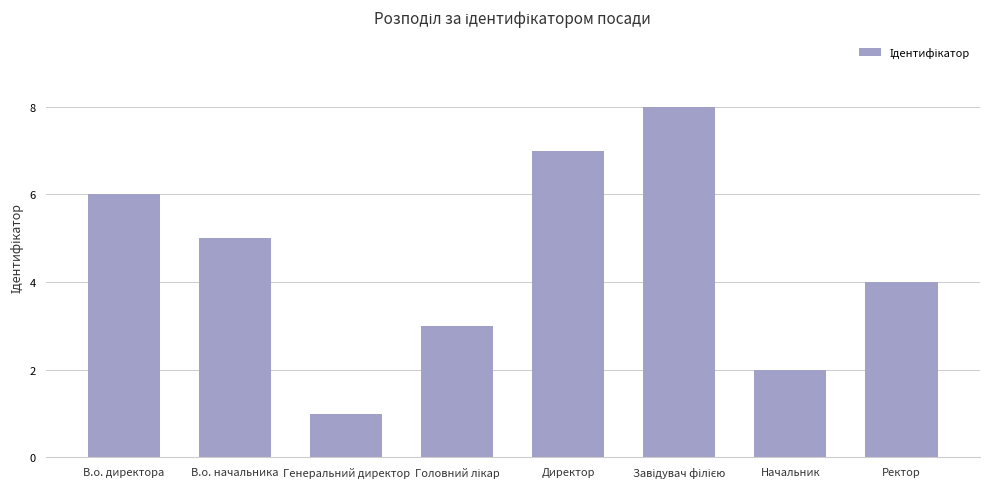

Which label corresponds to the smallest value in the chart?

Генеральний директор